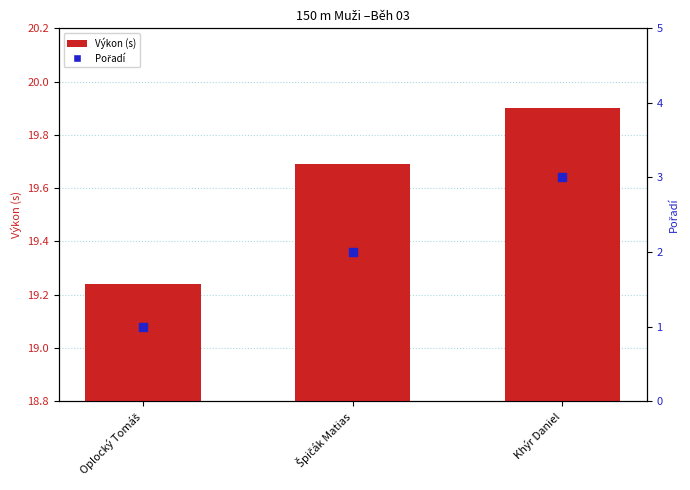

Is the value of Pořadí at Špičák Matias greater than the value of Výkon (s) at Khýr Daniel?

No